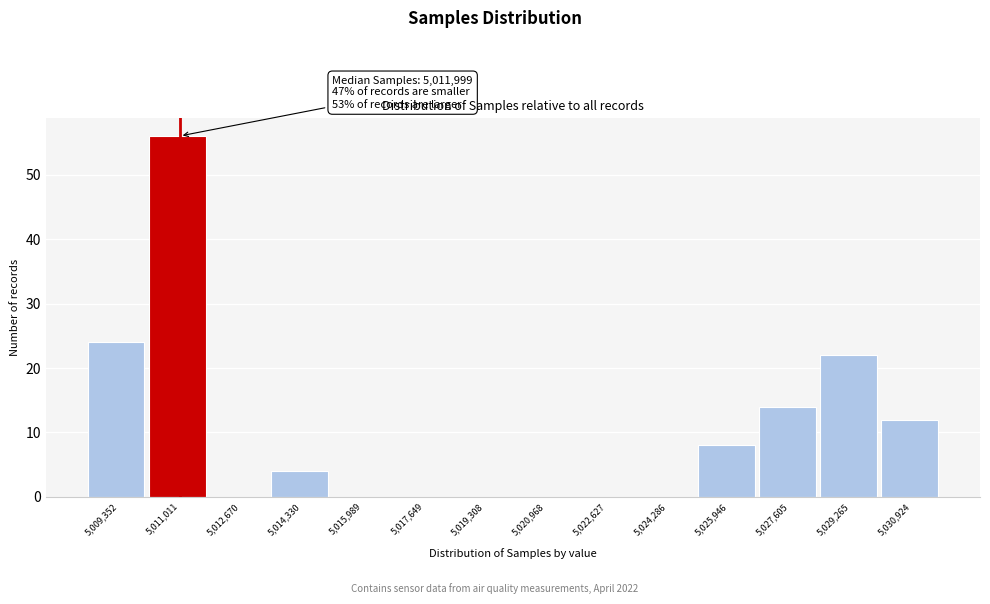

Reading left to right, extract all data points from this chart.

5,009,352=24	5,011,011=56	5,012,670=0	5,014,330=4	5,015,989=0	5,017,649=0	5,019,308=0	5,020,968=0	5,022,627=0	5,024,286=0	5,025,946=8	5,027,605=14	5,029,265=22	5,030,924=12